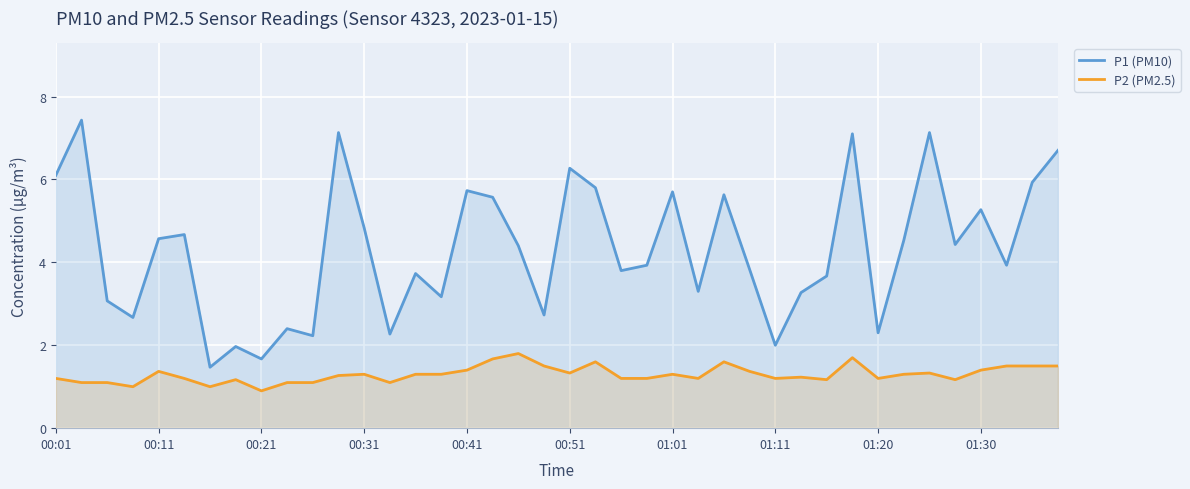

What is the difference between the highest and lowest values at 00:51?

4.9